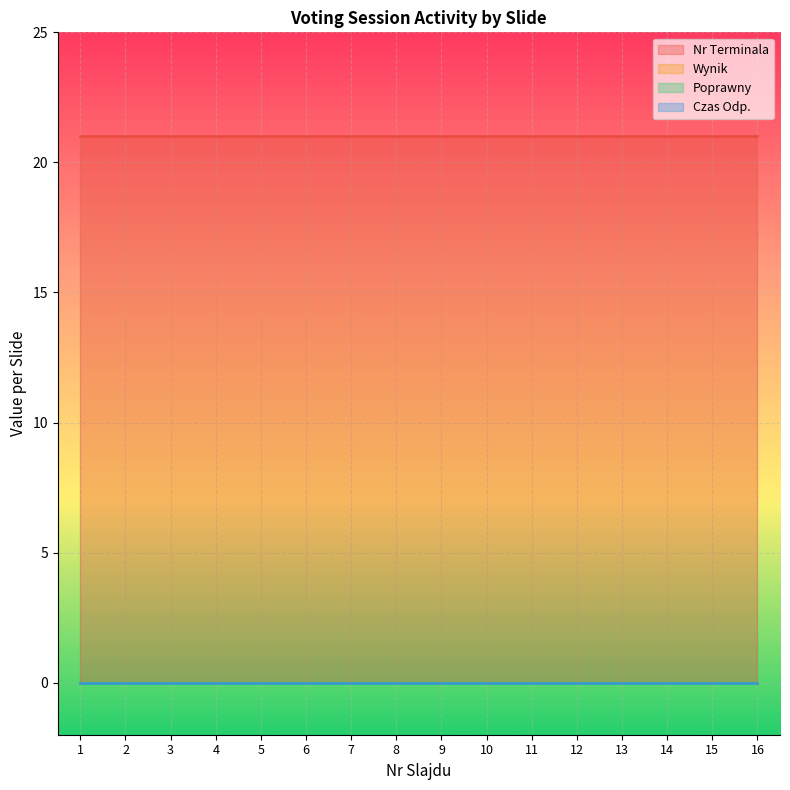

Is it true that Nr Terminala equals 28 at 18?

False